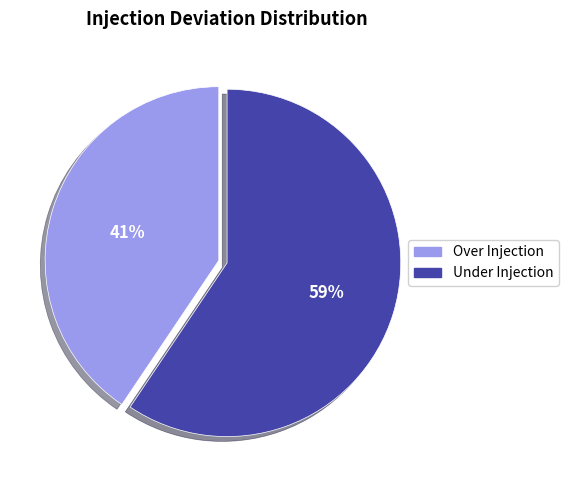

Is there a majority slice in this chart?

Yes